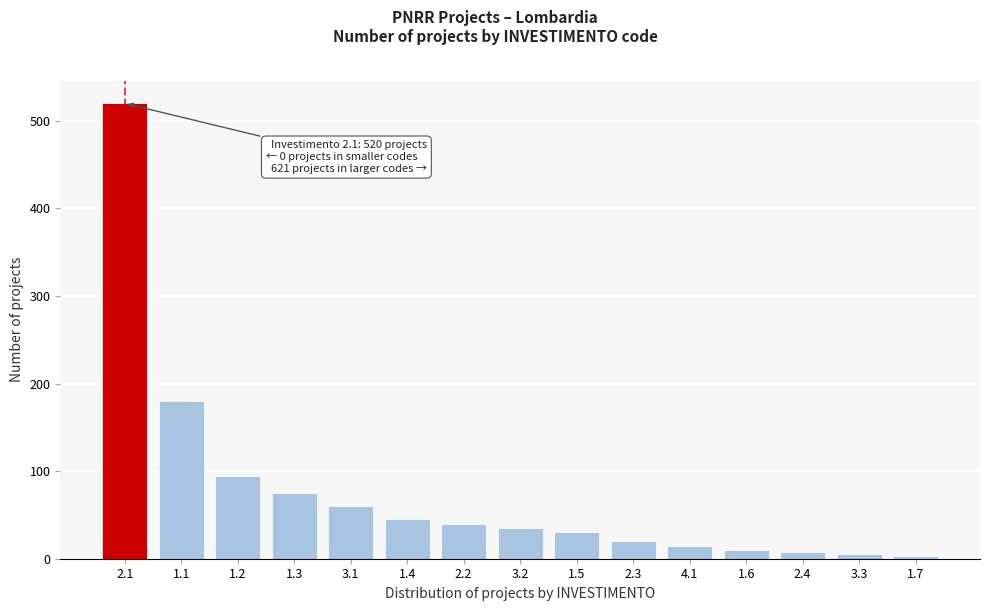

What is the maximum value shown in the chart?

520